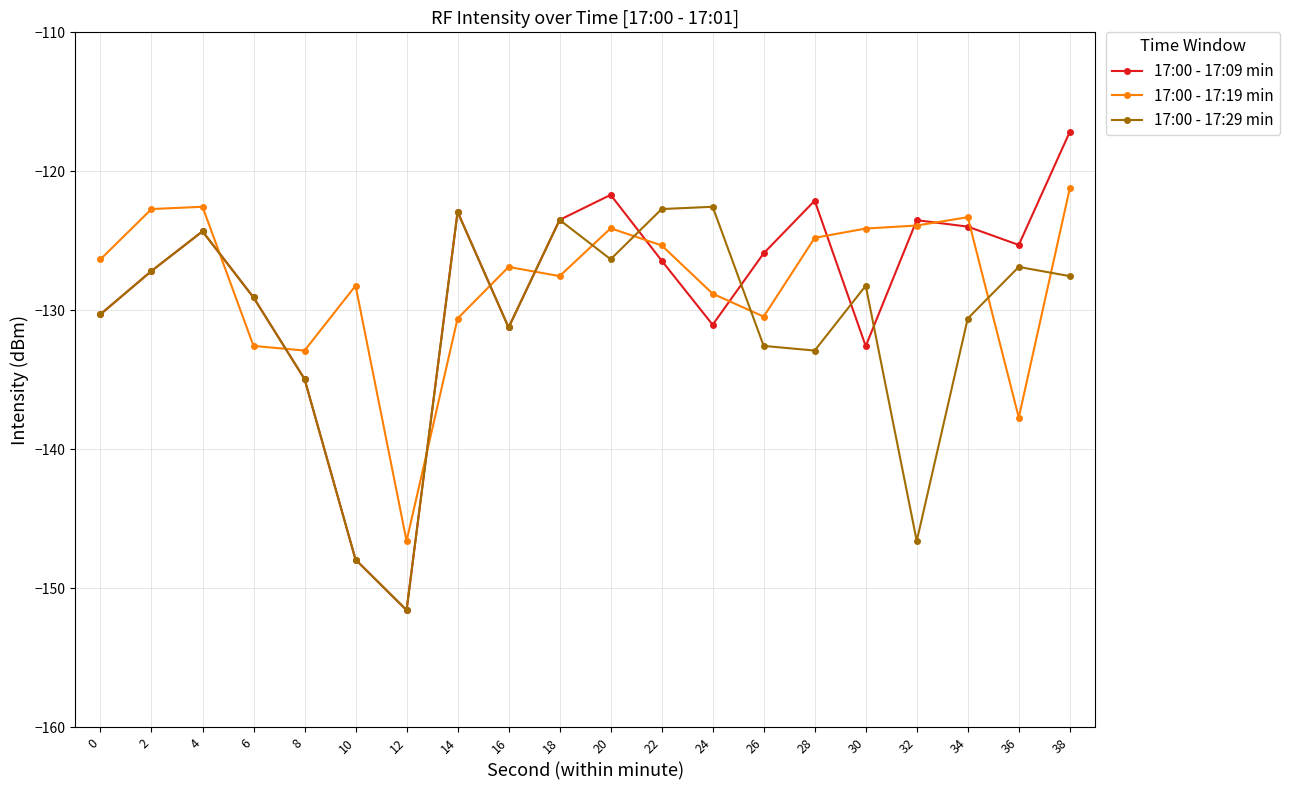

What is the value of the 17:00 - 17:29 min point at the 16th from the left?

-128.2